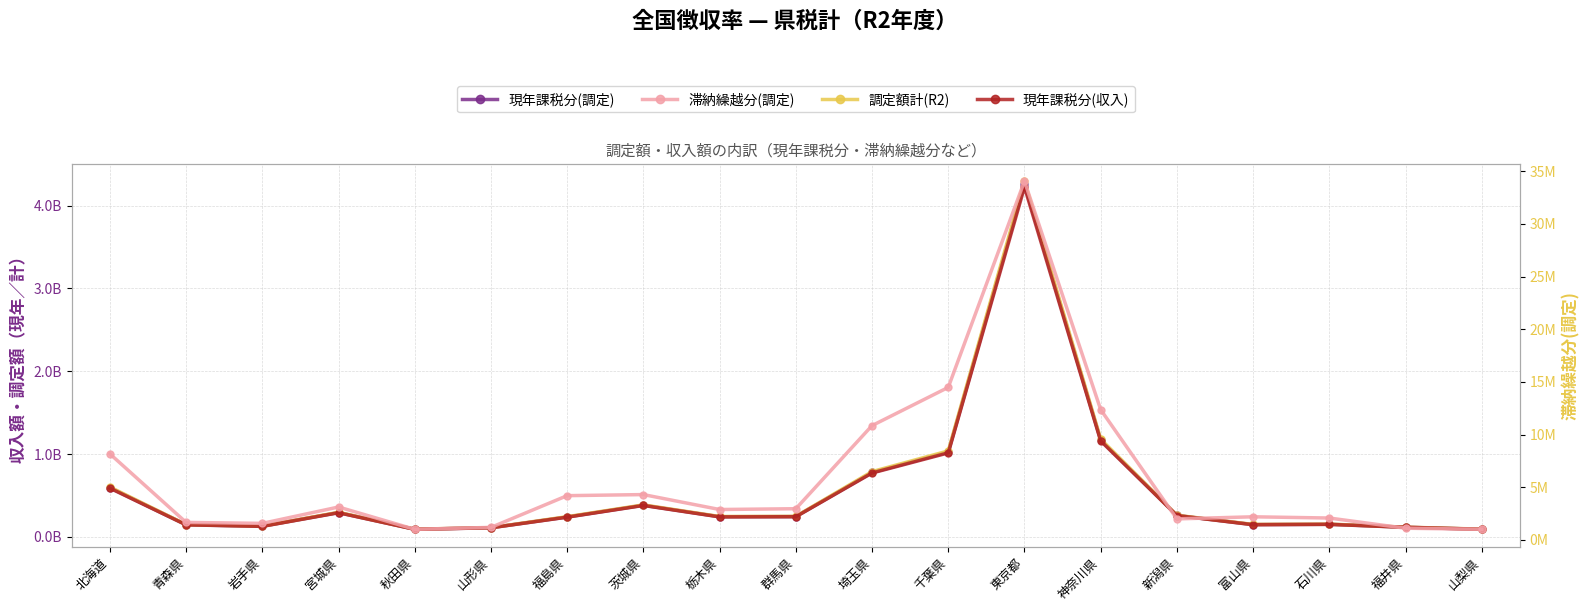

What is the label of the 13th point from the left?

東京都